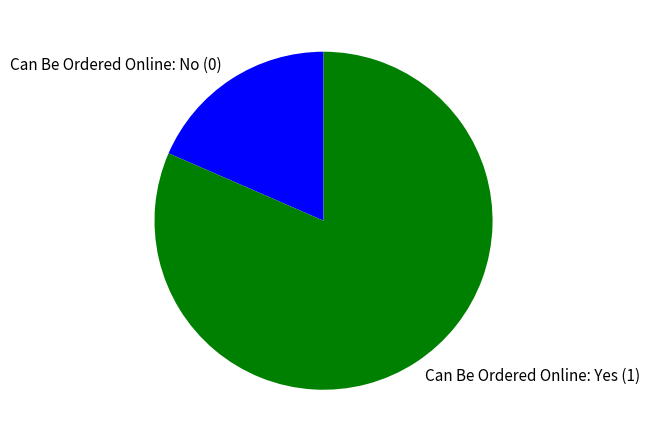

Is it true that Can Be Ordered Online: No (0) is 24% of the pie?

False